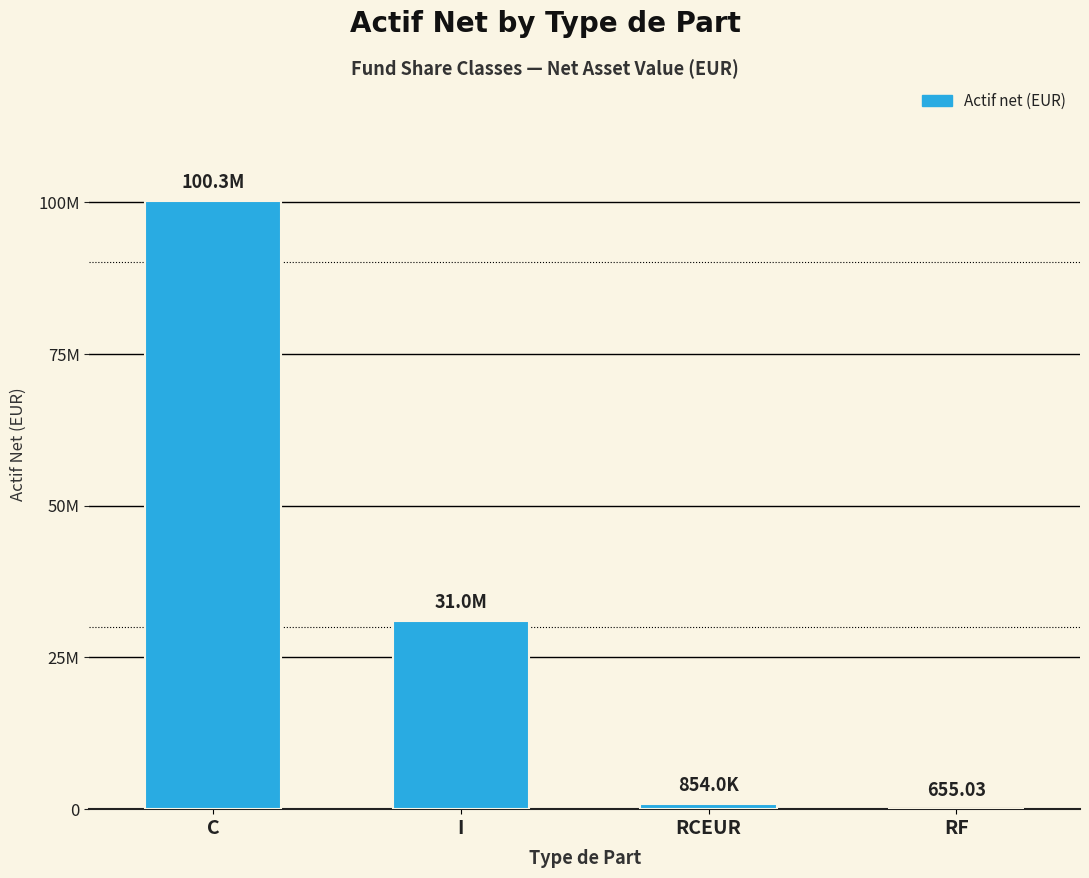

Rank the categories by value from highest to lowest.

C, I, RCEUR, RF